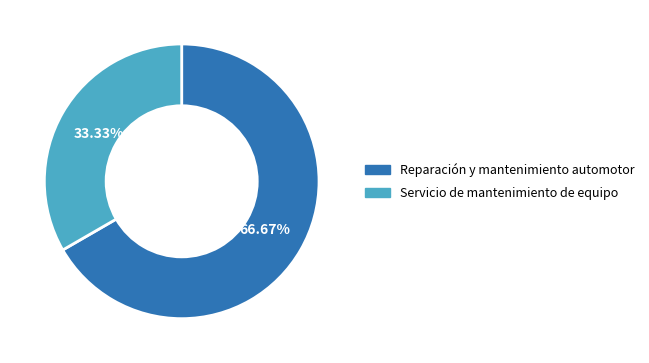

Approximately how many times larger is the value at Reparación y mantenimiento automotor compared to Servicio de mantenimiento de equipo?

2.0